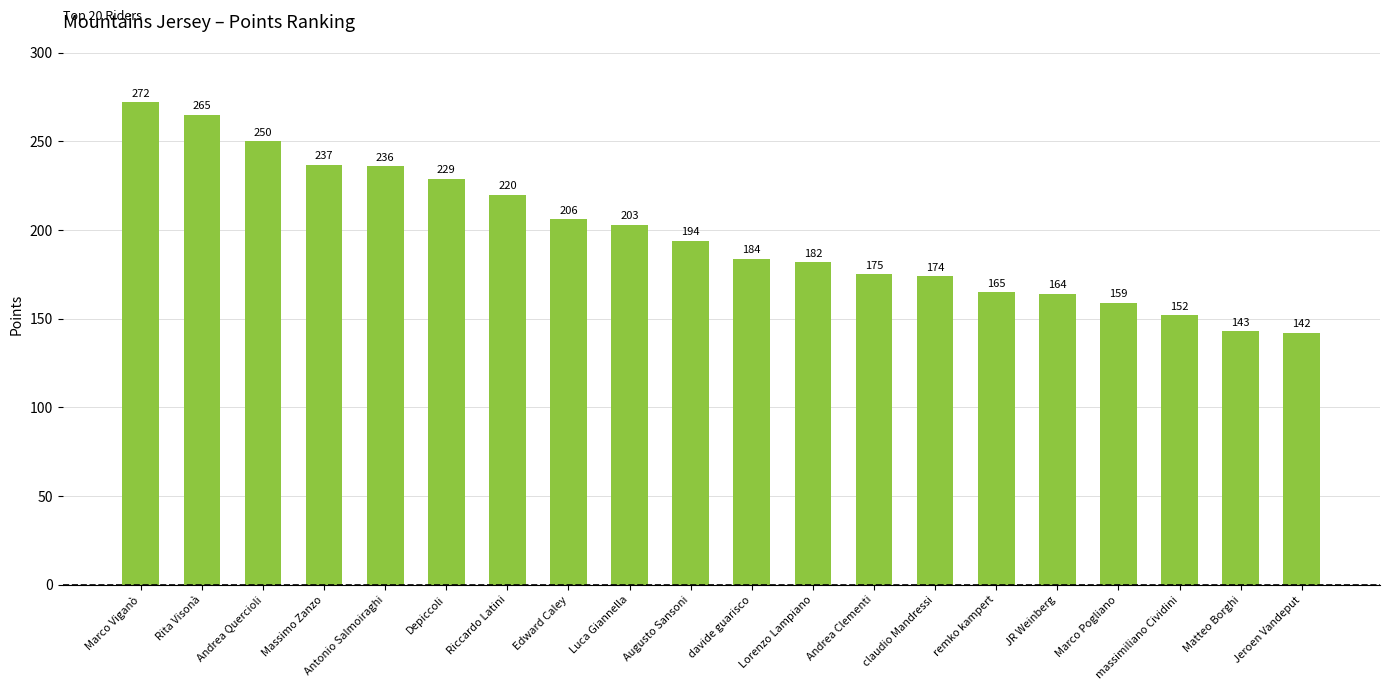

What is the minimum value shown in the chart?

142